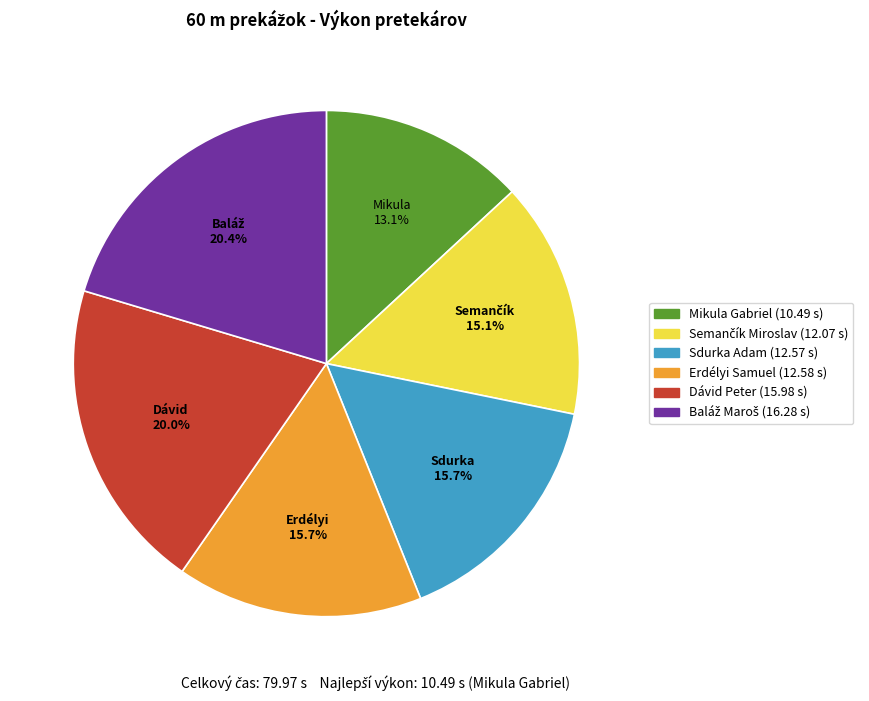

To the nearest percent, what percentage of the pie is Erdélyi Samuel?

16%